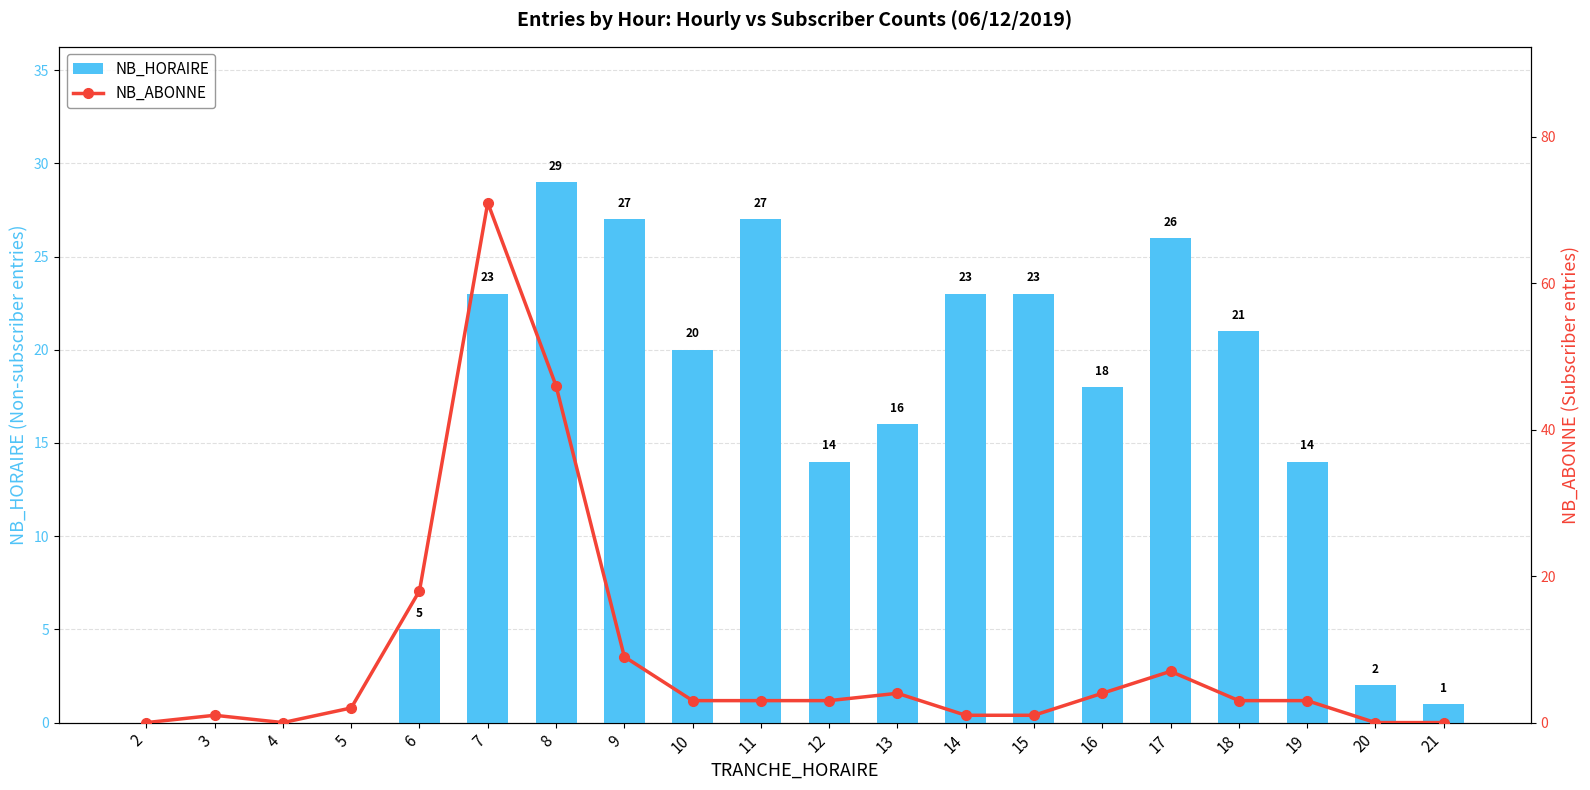

Which series has the widest spread of values?

NB_ABONNE